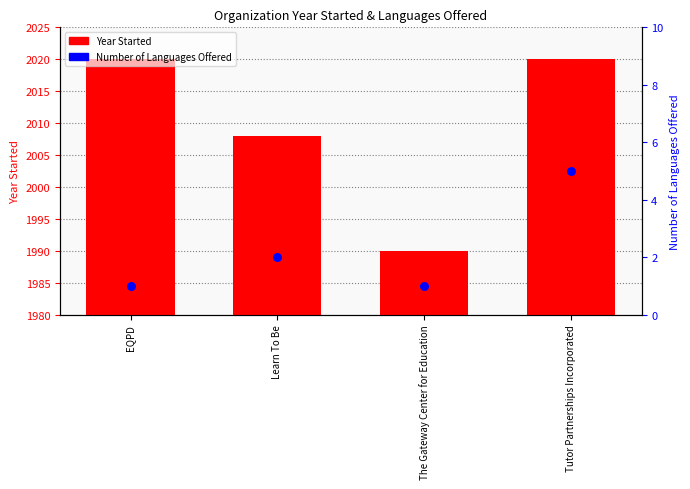

Which series has the largest total across all categories?

Year Started